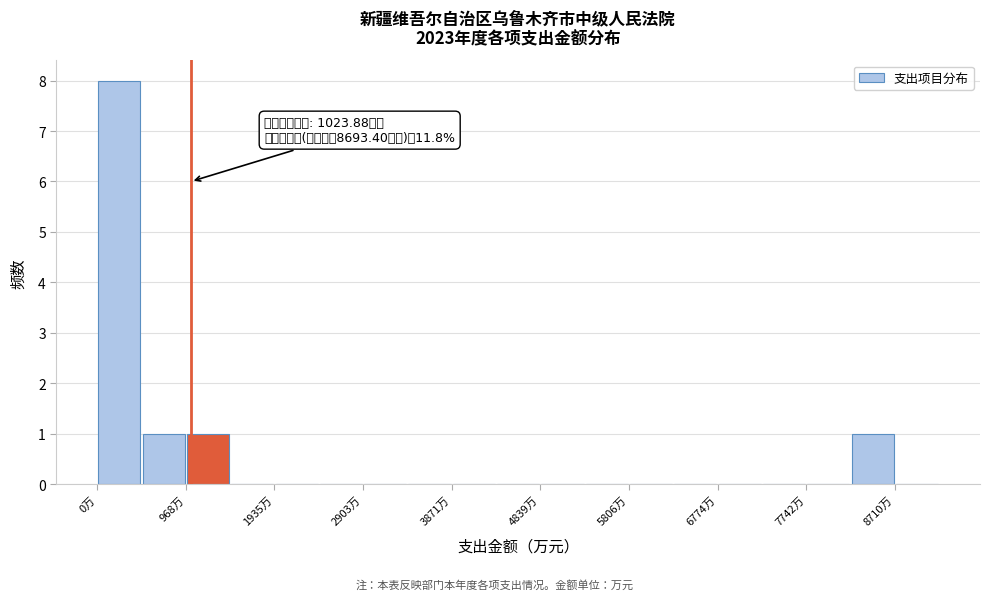

Over which range of the x-axis is the bar tallest?

0 to 500